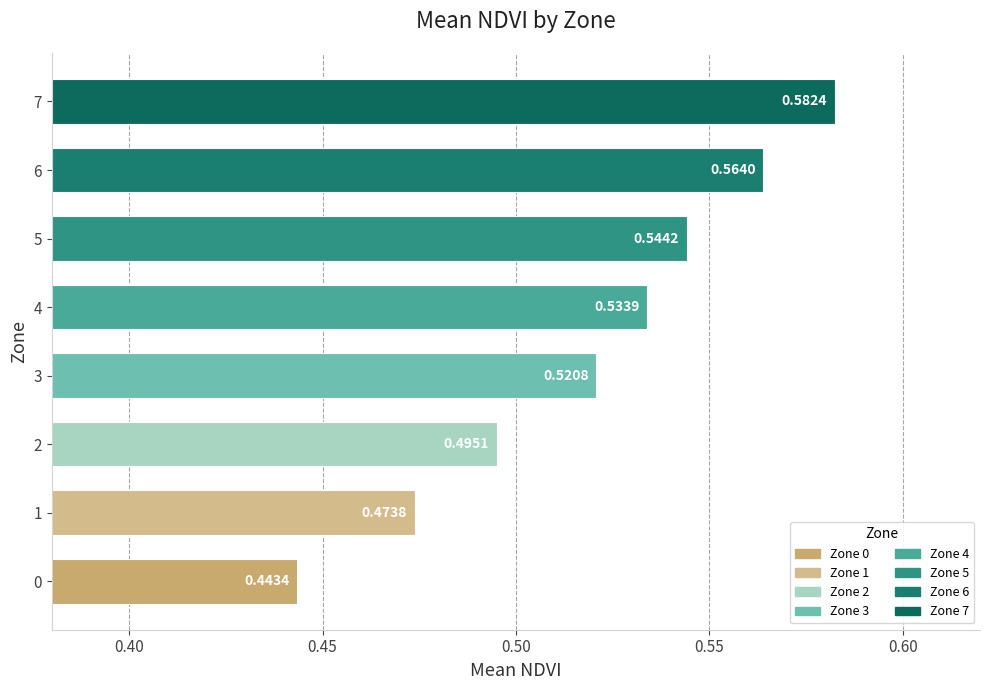

Rank the categories by value from lowest to highest.

0, 1, 2, 3, 4, 5, 6, 7